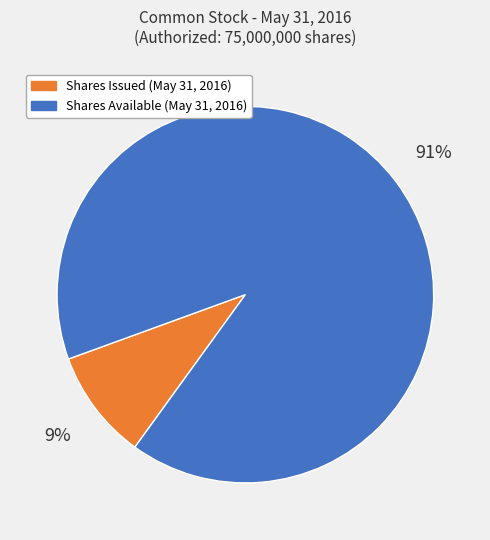

True or false: Shares Issued (May 31, 2016) accounts for 18% of the total.

False